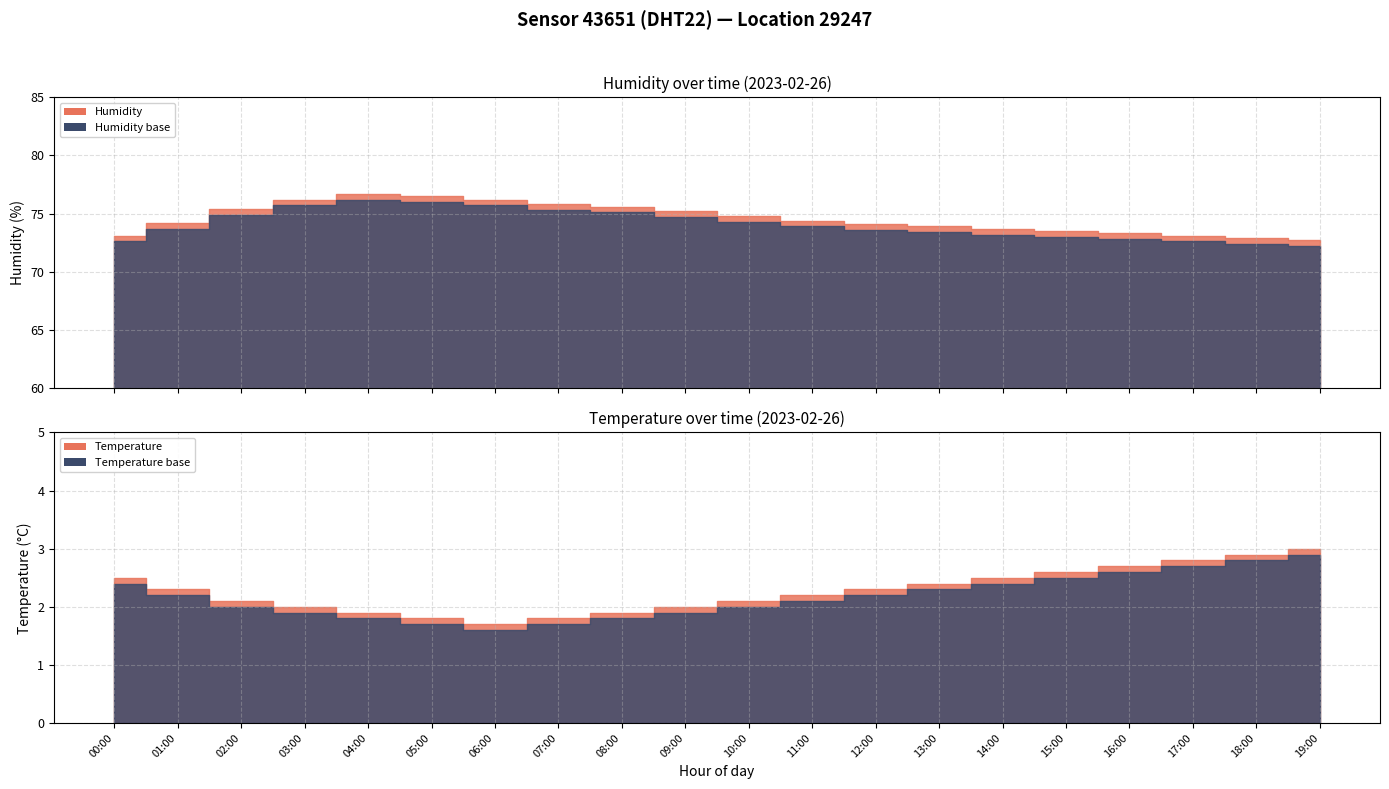

What is the difference between the humidity values at 05:00 and 11:00?

2.1